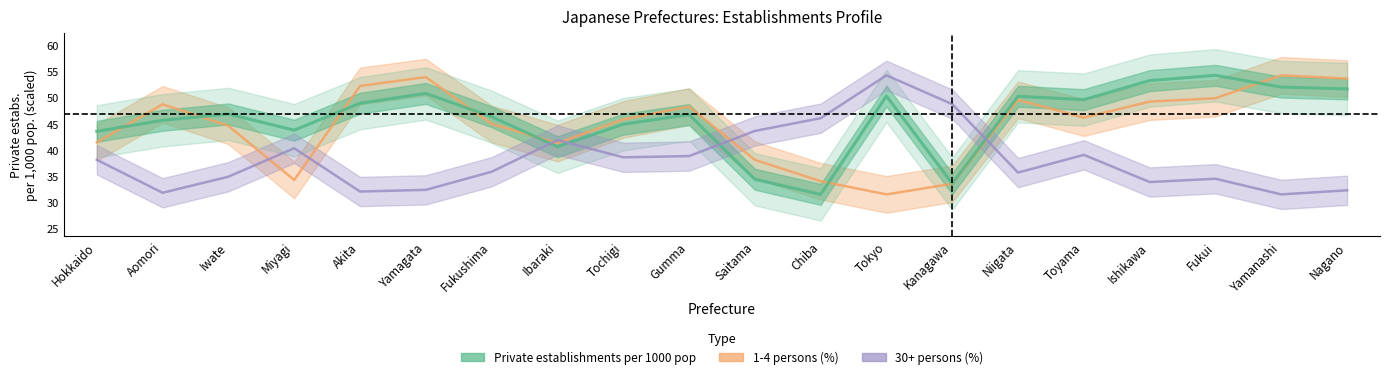

Between Tochigi and Gumma, which series saw the biggest shift?

1-4 persons (%)